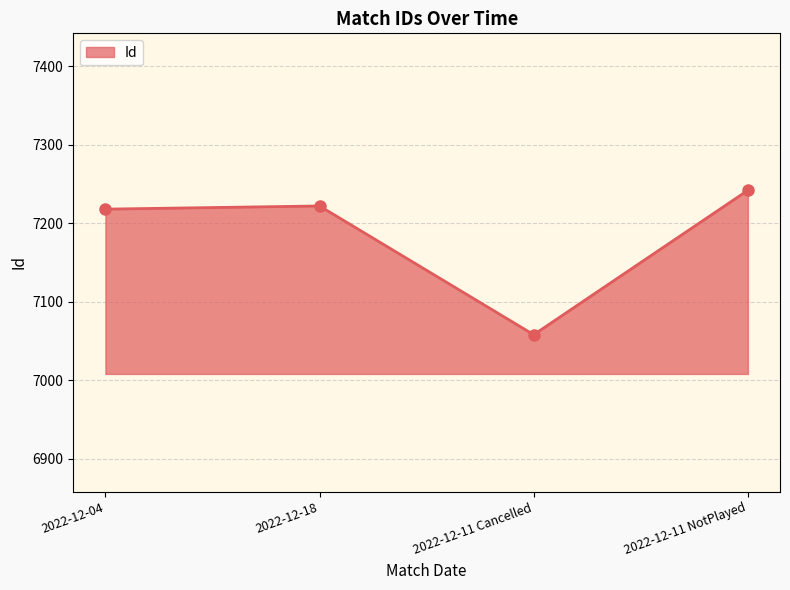

What is the approximate value at 2022-12-04, to the nearest 10?

7220